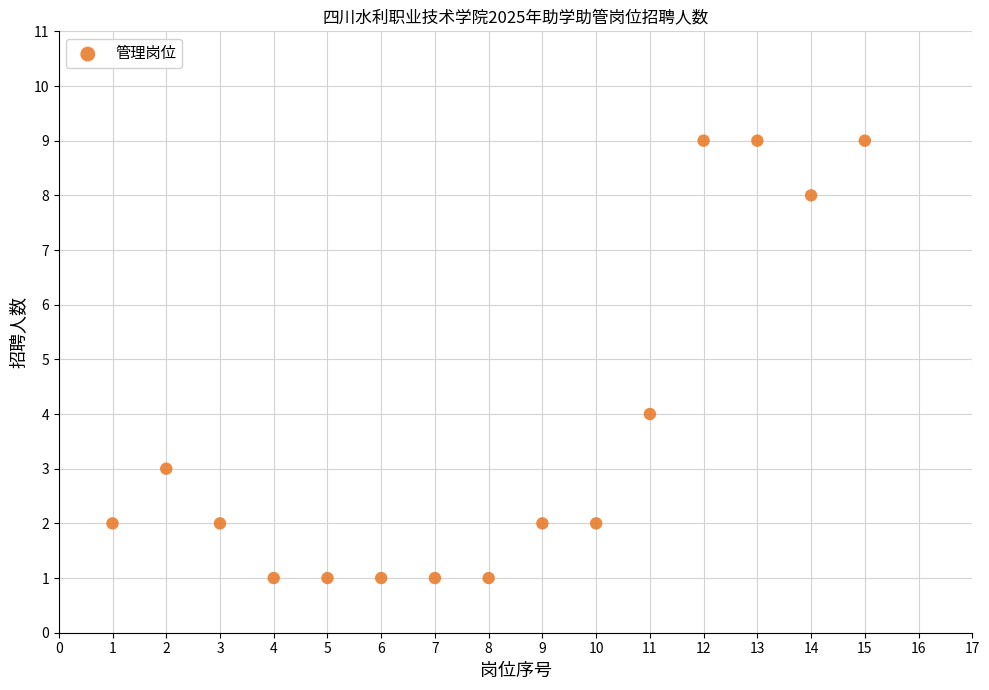

What Y value in the scatter plot is closest to 5?

4